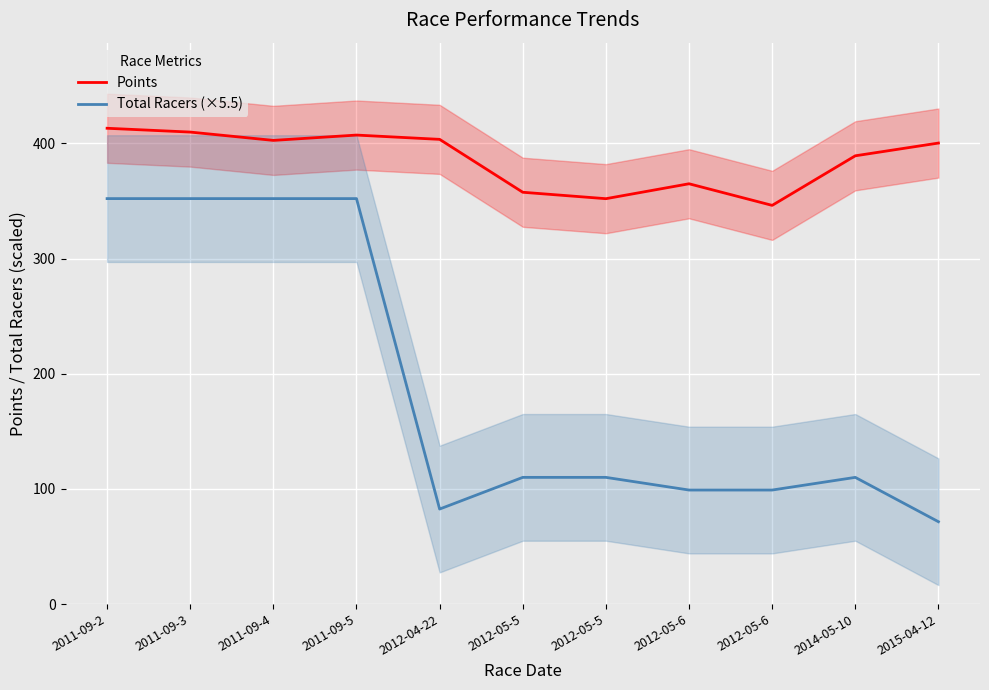

What is the value of the Points point at the 1st from the left?

413.1